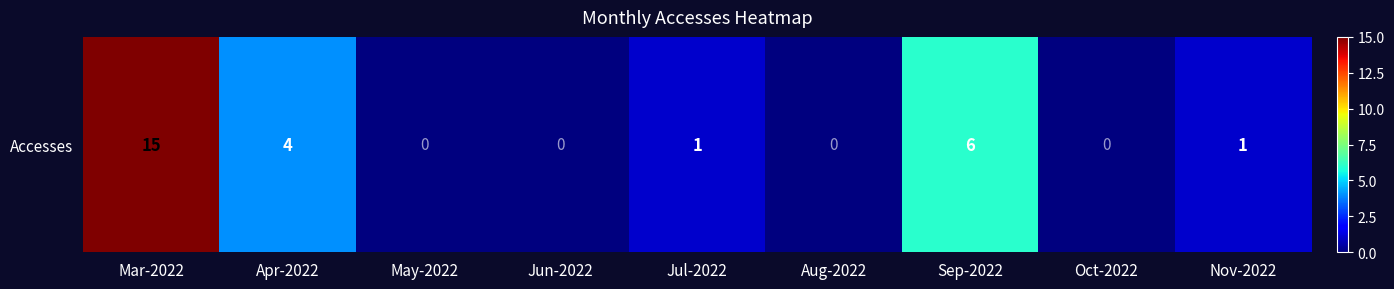

At which label is the value closest to 7?

Sep-2022